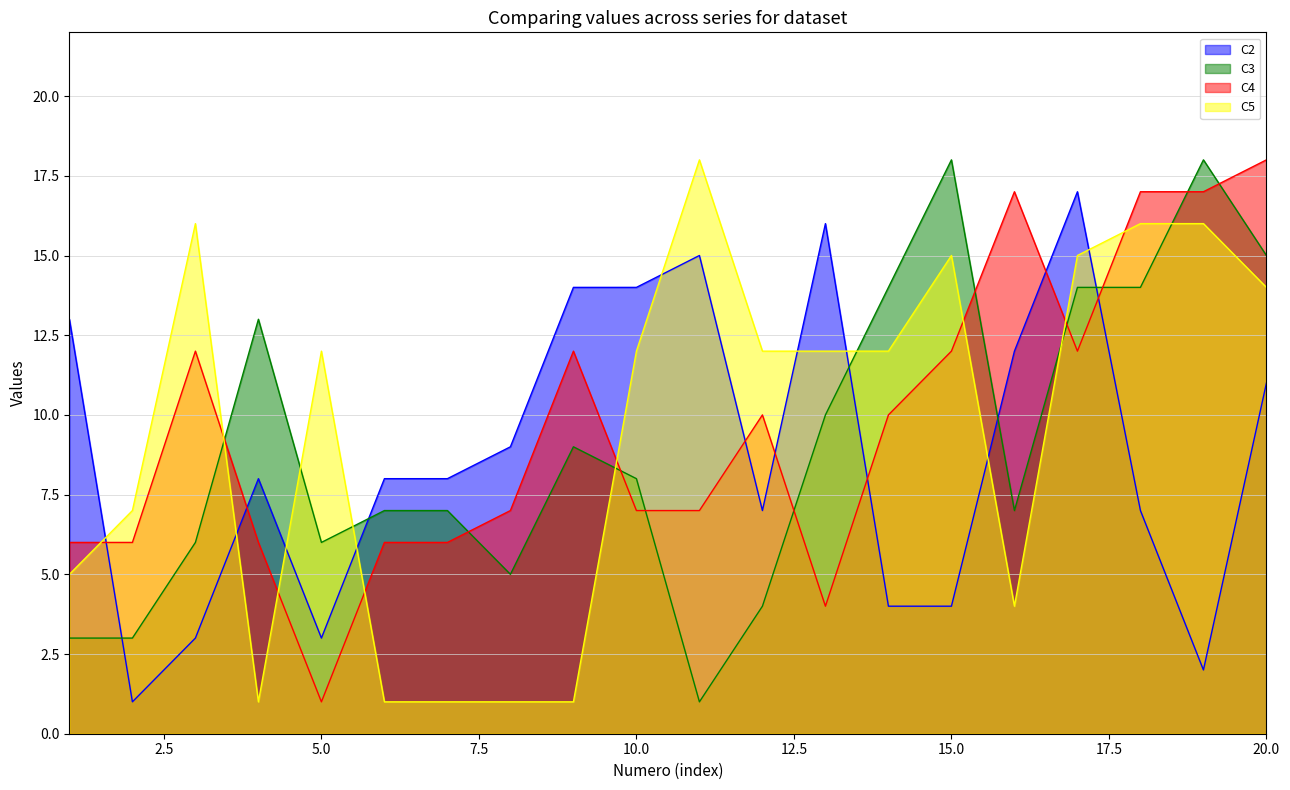

Which has a higher value, 10 or 7?

10